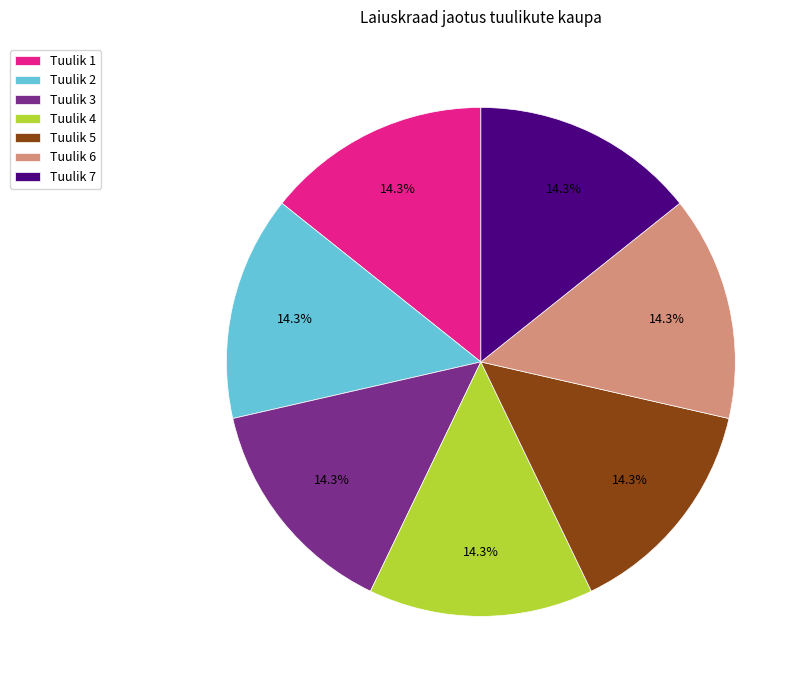

Does Tuulik 6 account for over 50% of the chart?

No